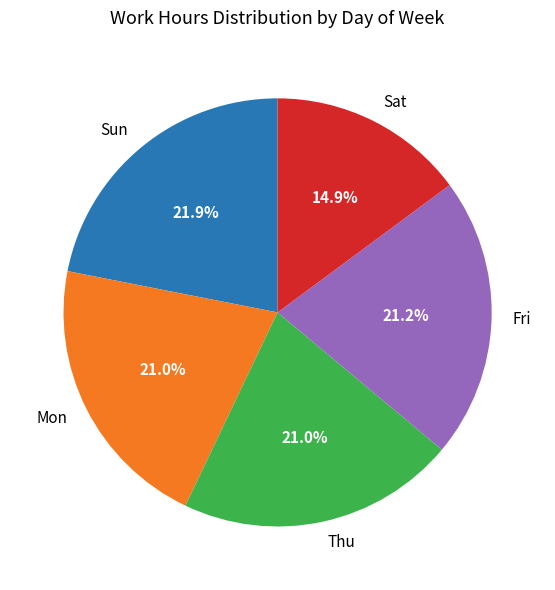

What percentage is NOT represented by Thu?

79.0%